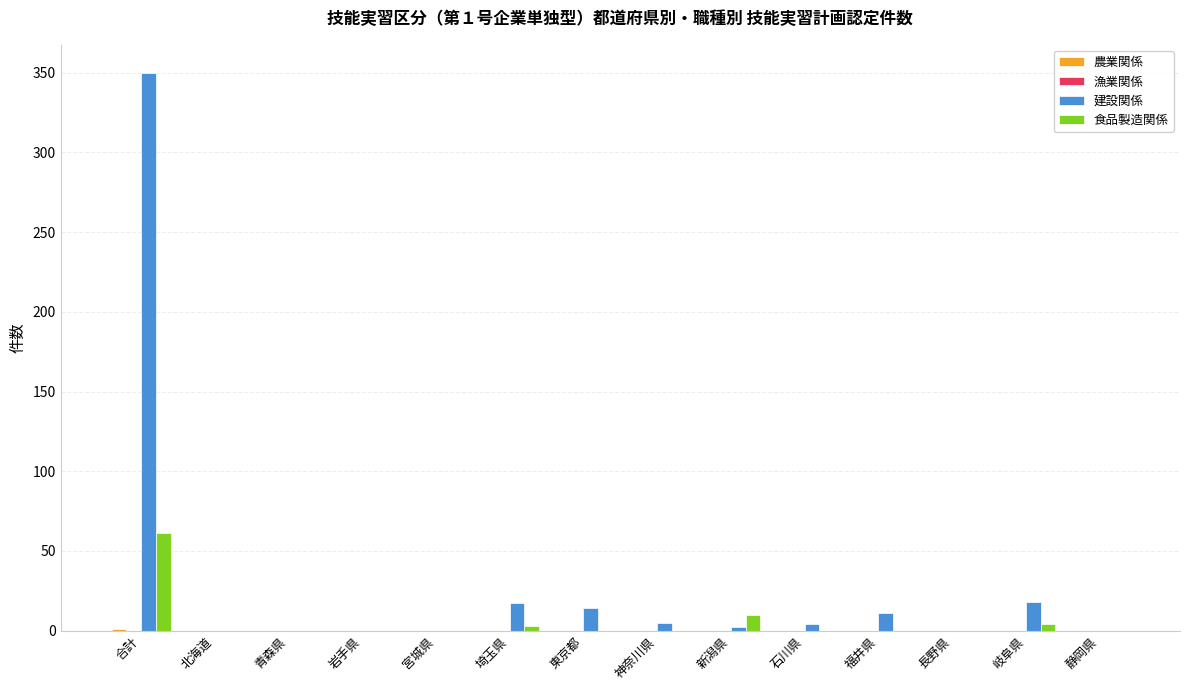

Which series changed the most between 合計 and 岩手県?

建設関係